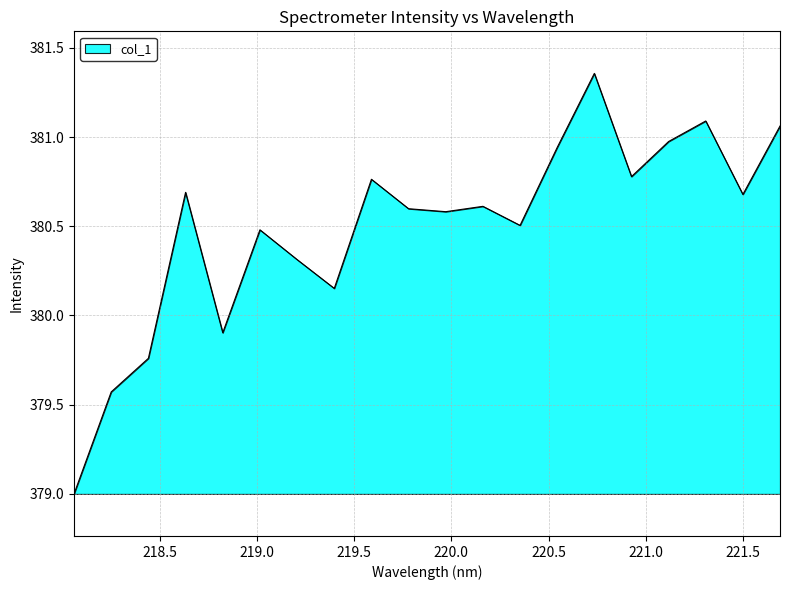

What is the difference between the maximum and minimum values?

2.4